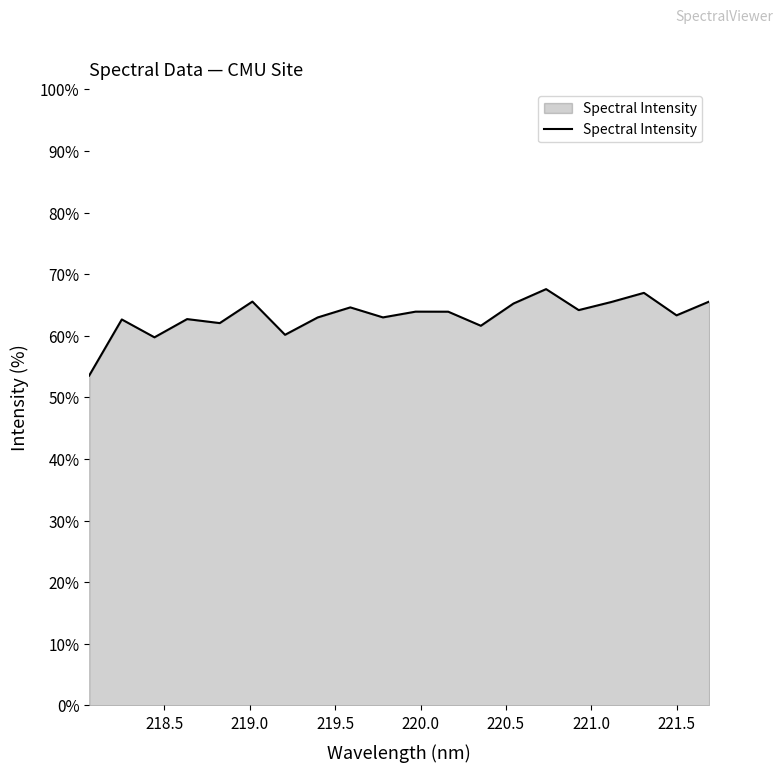

Count the number of categories in the chart.

20